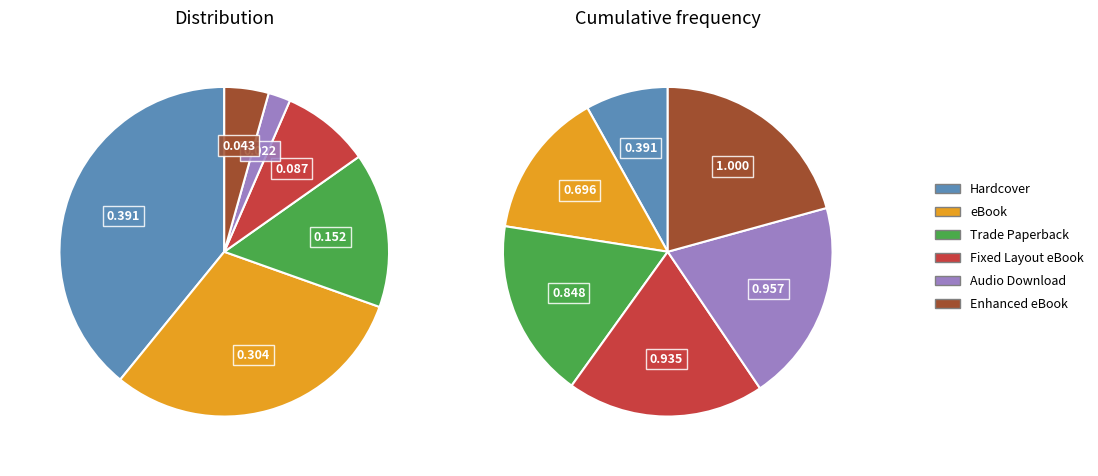

What is the change in value from Trade Paperback to Enhanced eBook?

-5